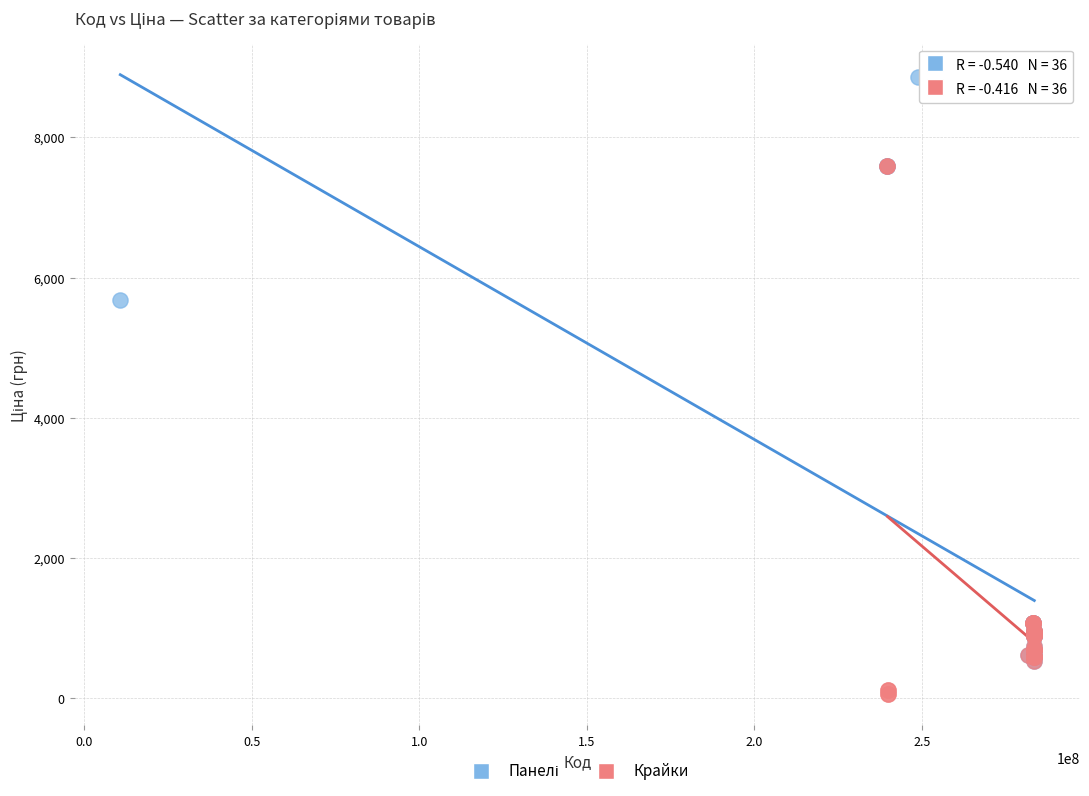

Which series contains the lowest Y value?

Крайки